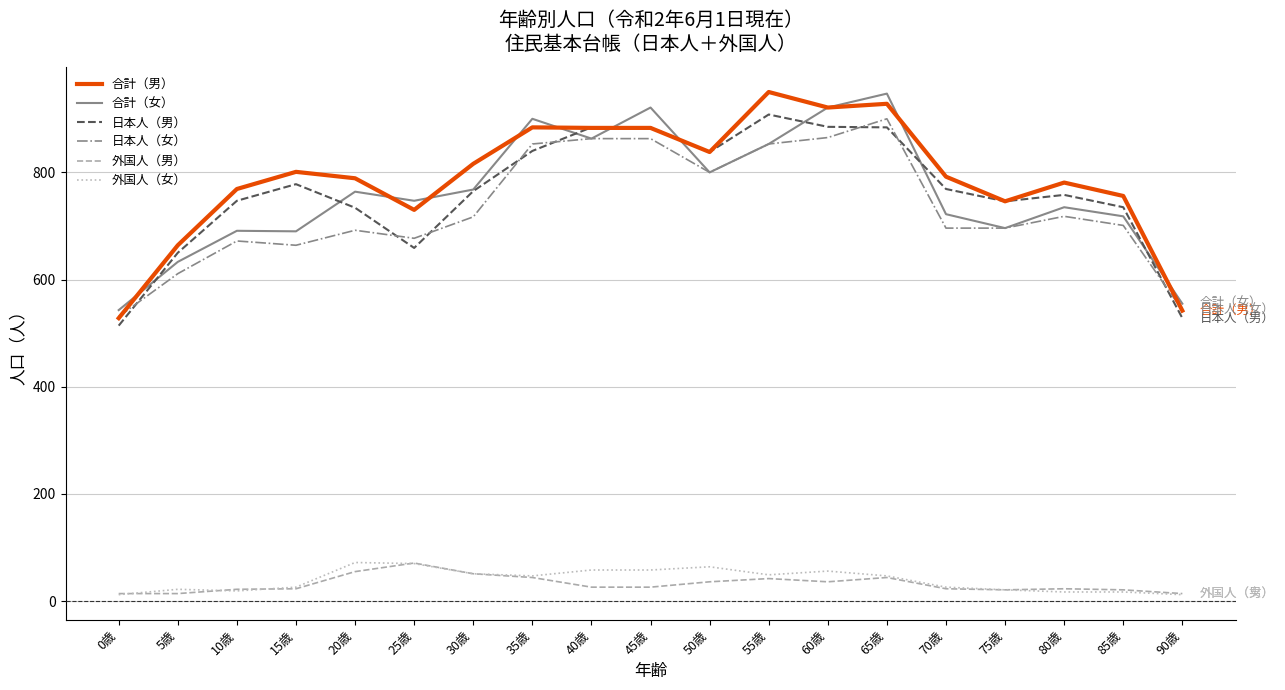

What are all the series names shown in the legend?

合計（男）, 合計（女）, 日本人（男）, 日本人（女）, 外国人（男）, 外国人（女）